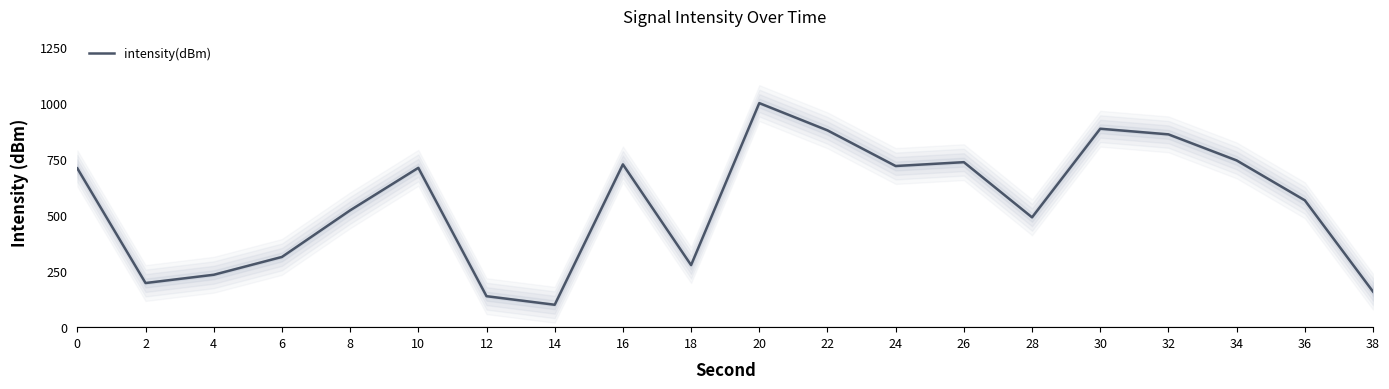

At which category does the chart reach its minimum across all series?

14